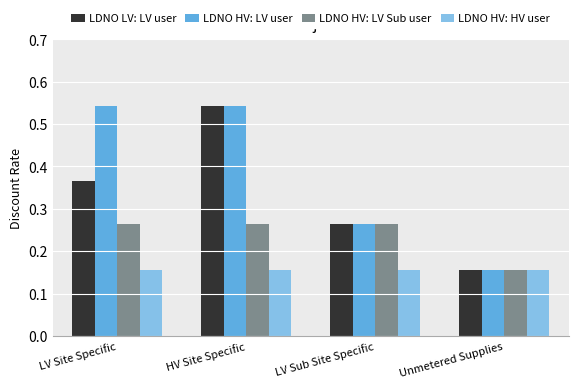

At which label does LDNO HV: LV user reach its minimum?

Unmetered Supplies